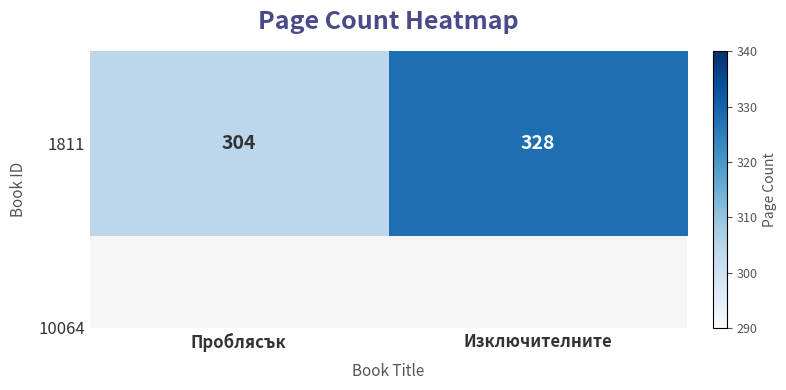

Count the values in the range 304 to 328.

2